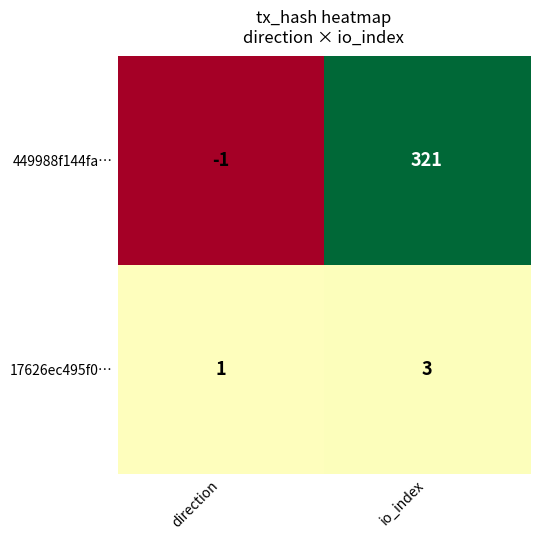

What value does the 449988f144fa… series have at io_index, to the nearest 50?

300